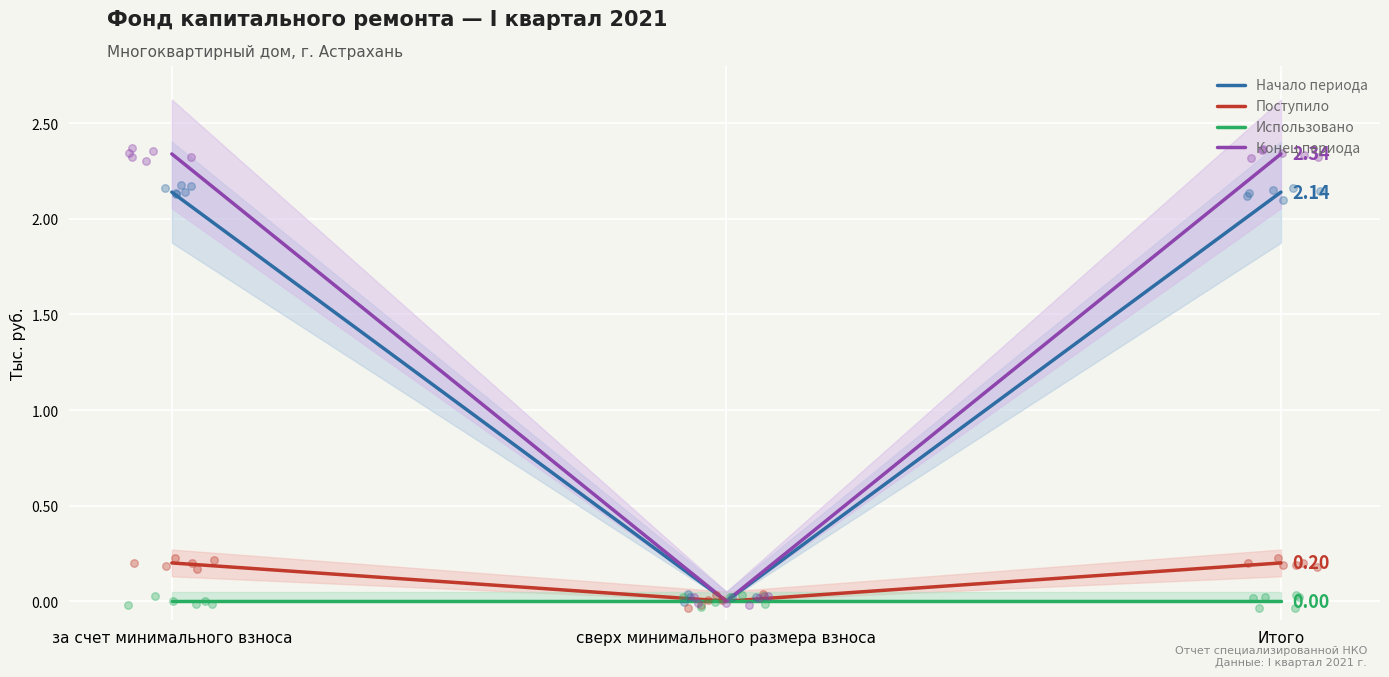

What is the total value across all series at Итого?

4.7